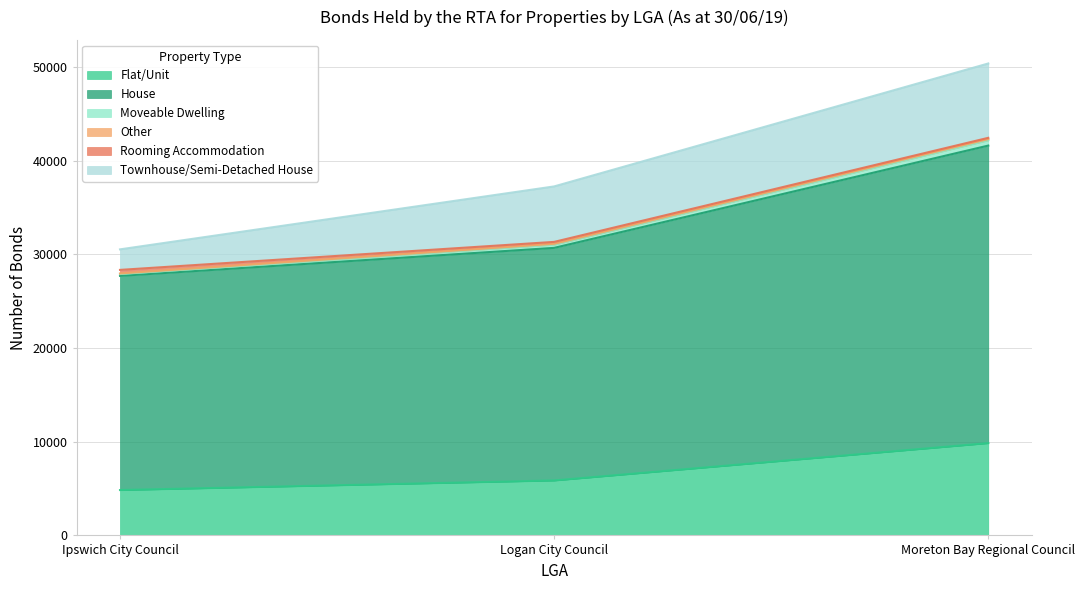

At which label does Flat/Unit reach its peak?

Moreton Bay Regional Council